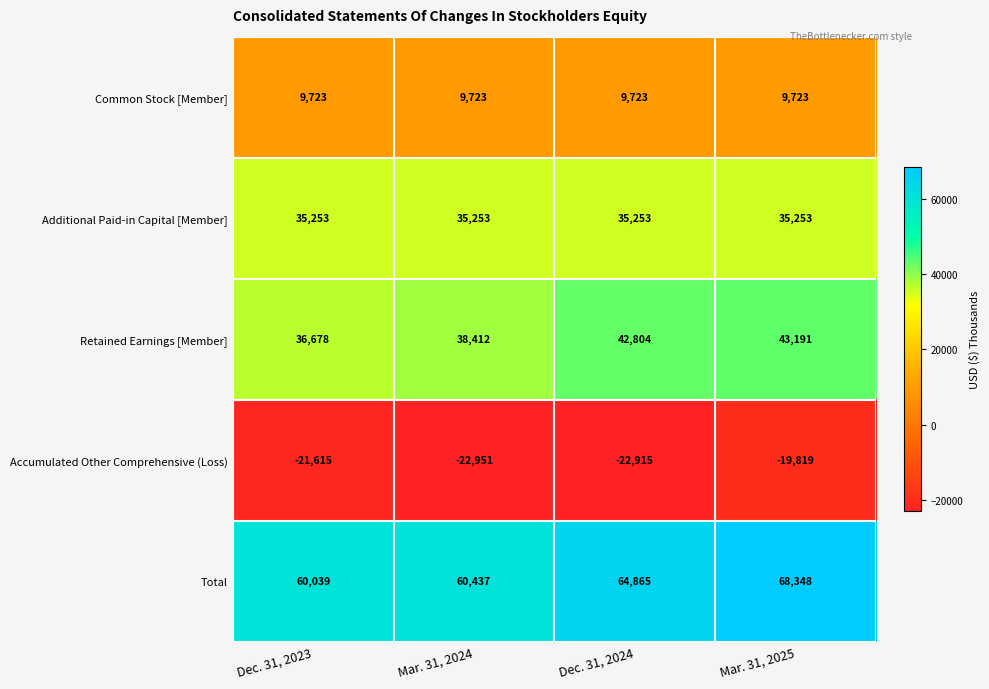

The value of Accumulated Other Comprehensive (Loss) at Mar. 31, 2025 is -19819. True or false?

True